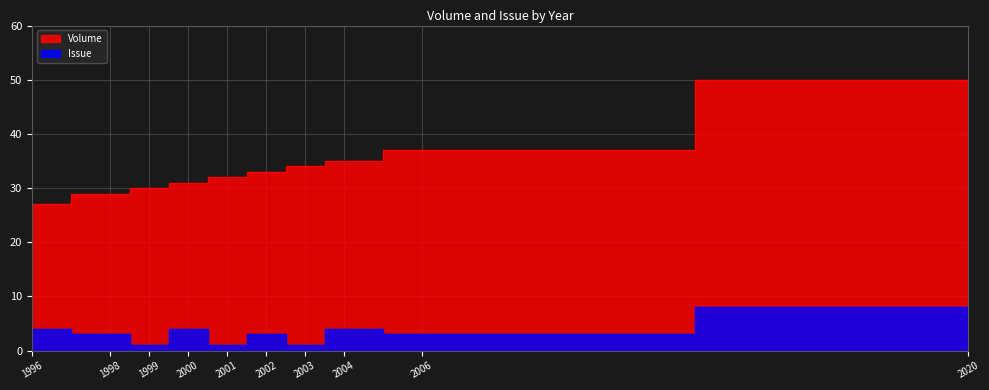

What is the approximate value of Volume at 2000, to the nearest 10?

30